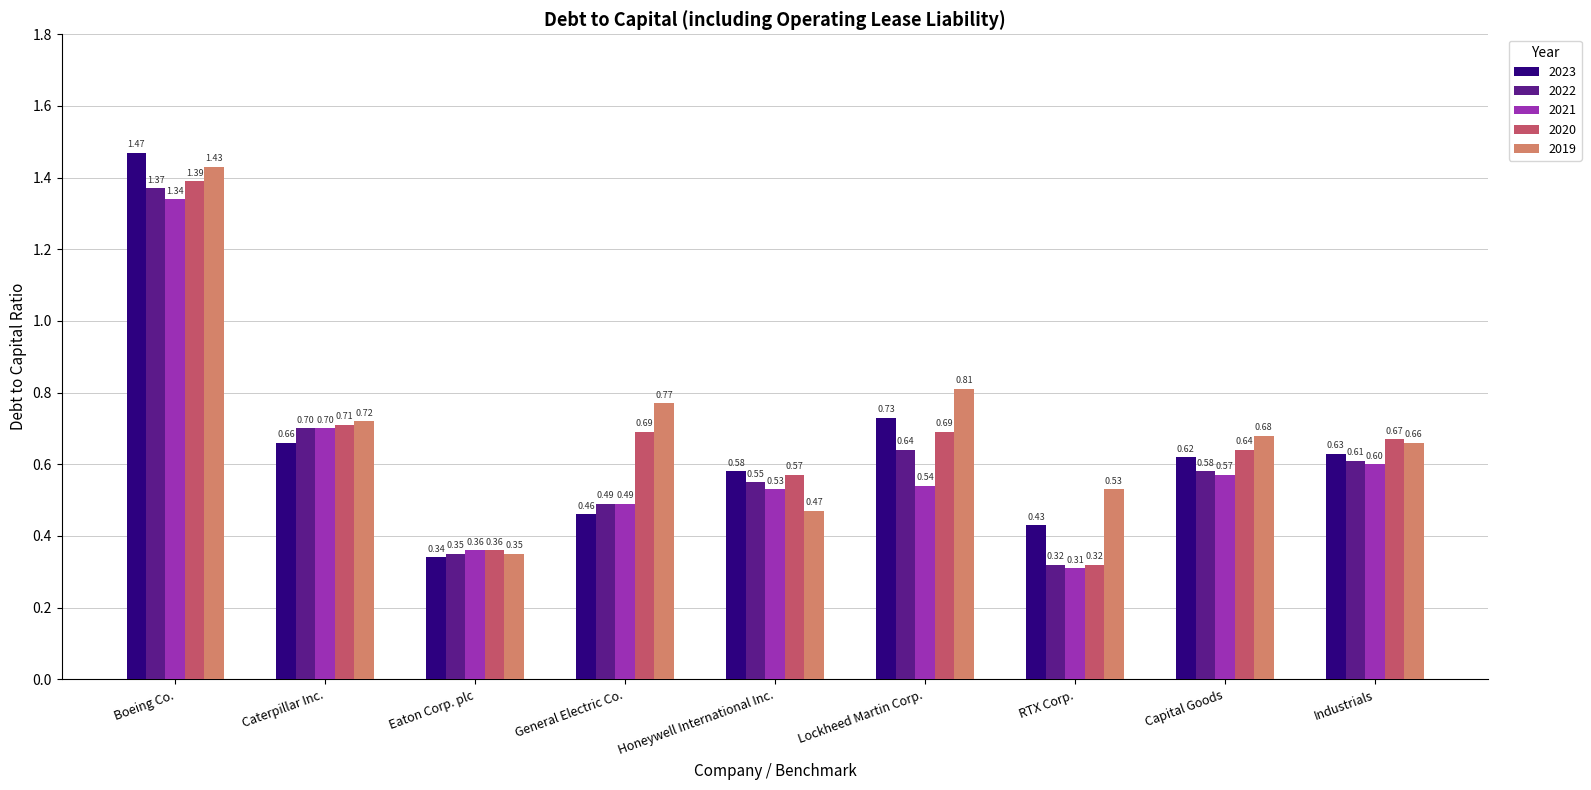

The value of 2020 at Industrials is 0.7. True or false?

True